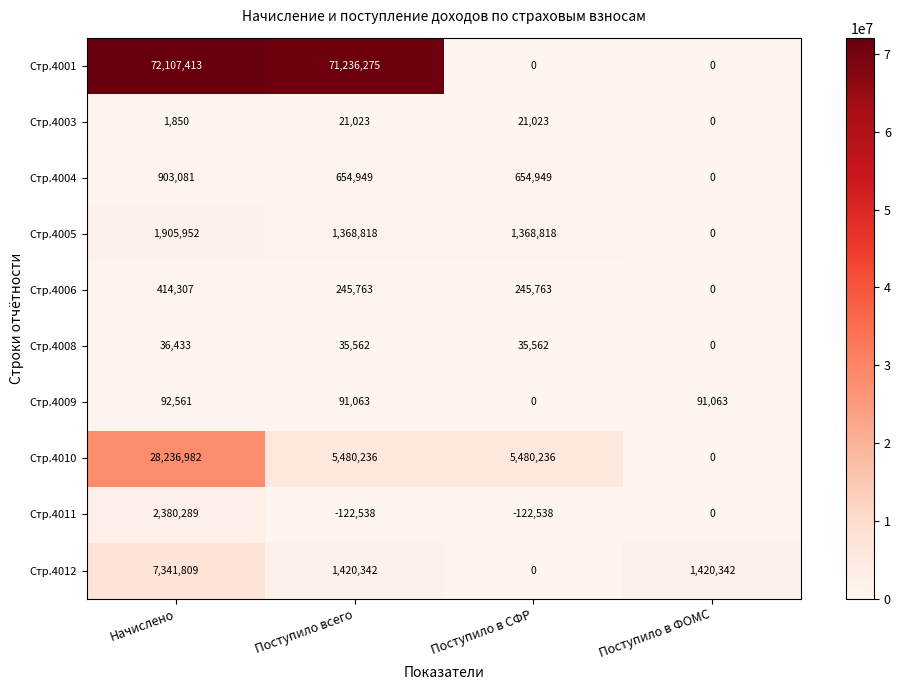

At which category is the sum across all series the highest?

Начислено